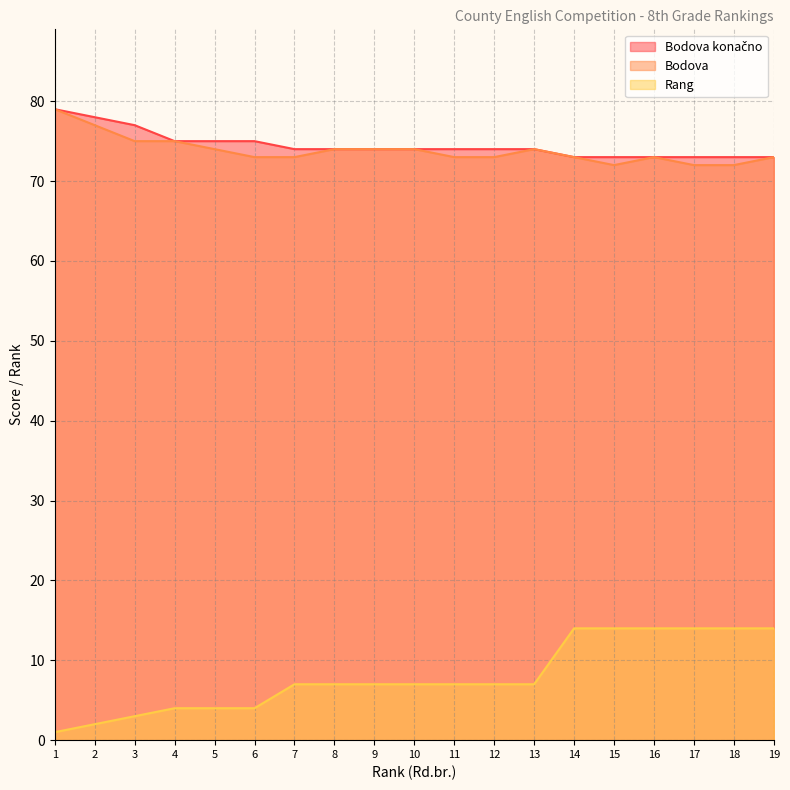

Between 18 and 13, which is larger?

13